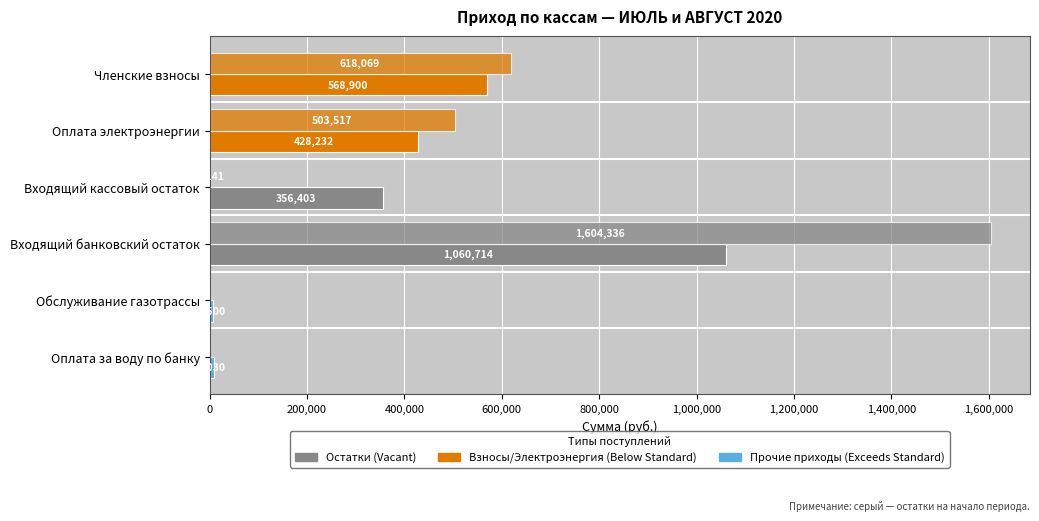

Count the number of data series in this chart.

2